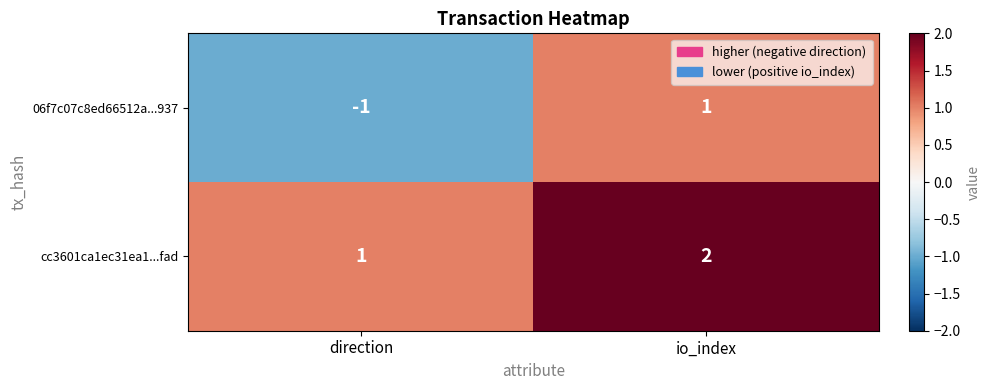

Which series has the largest range (max minus min)?

06f7c07c8ed66512a...937